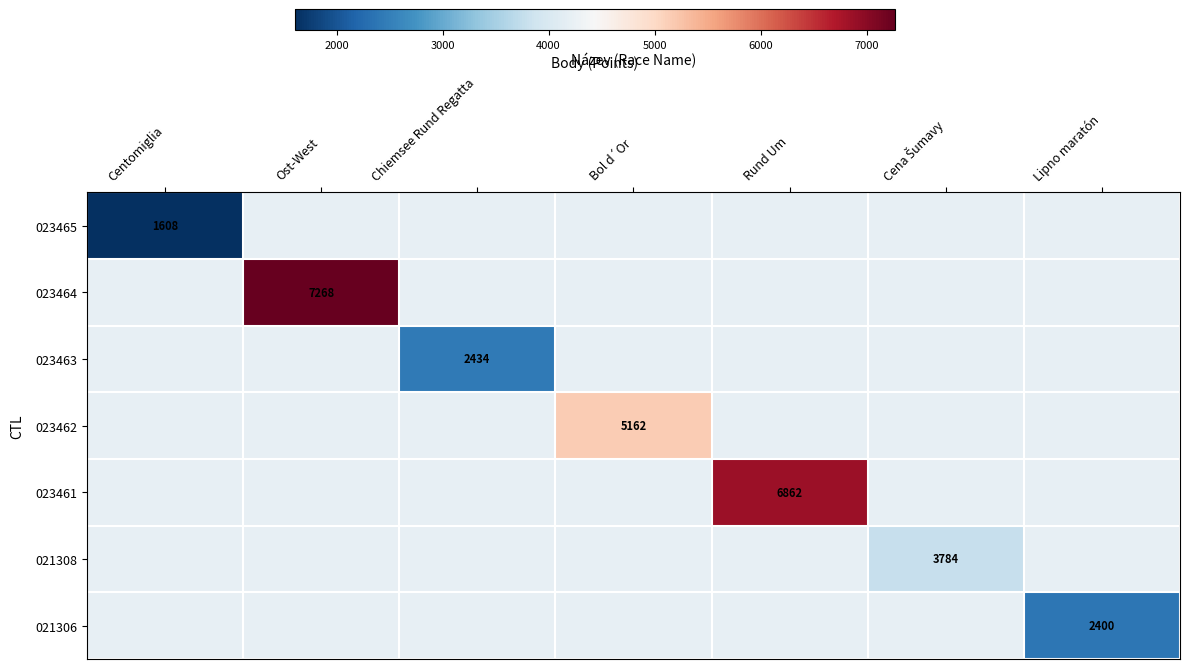

Which has a higher value, Centomiglia or Bol d´Or?

Bol d´Or